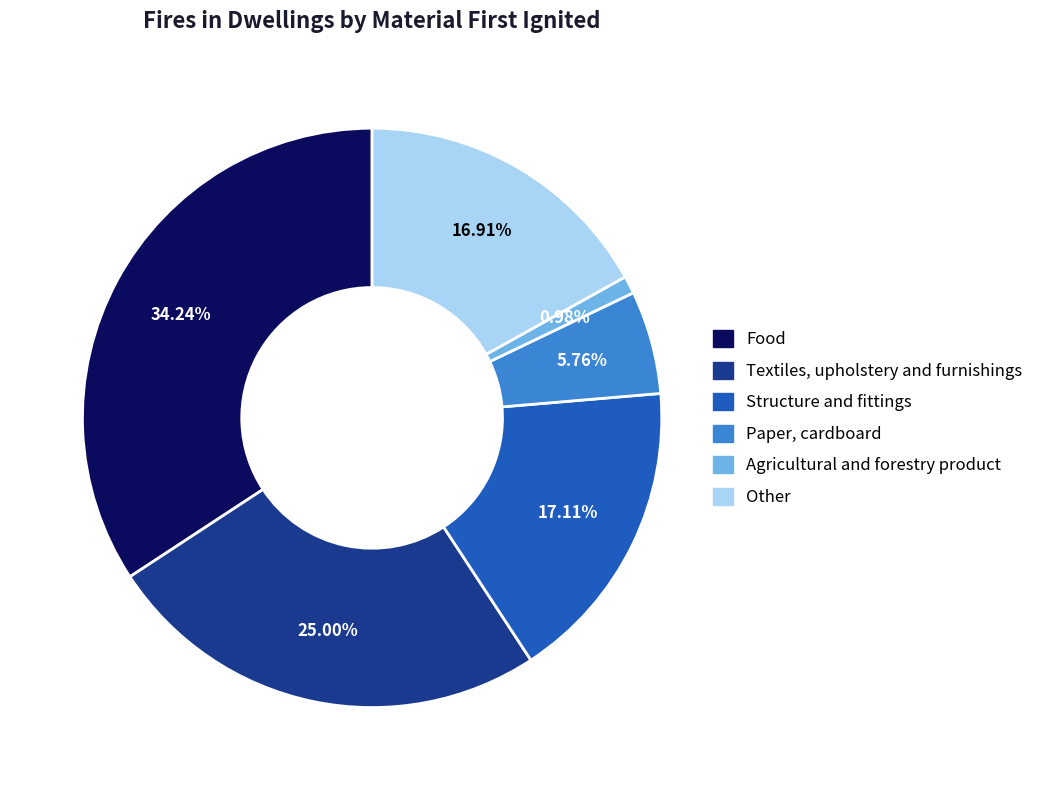

Which category has the smallest portion of the pie?

Agricultural and forestry product